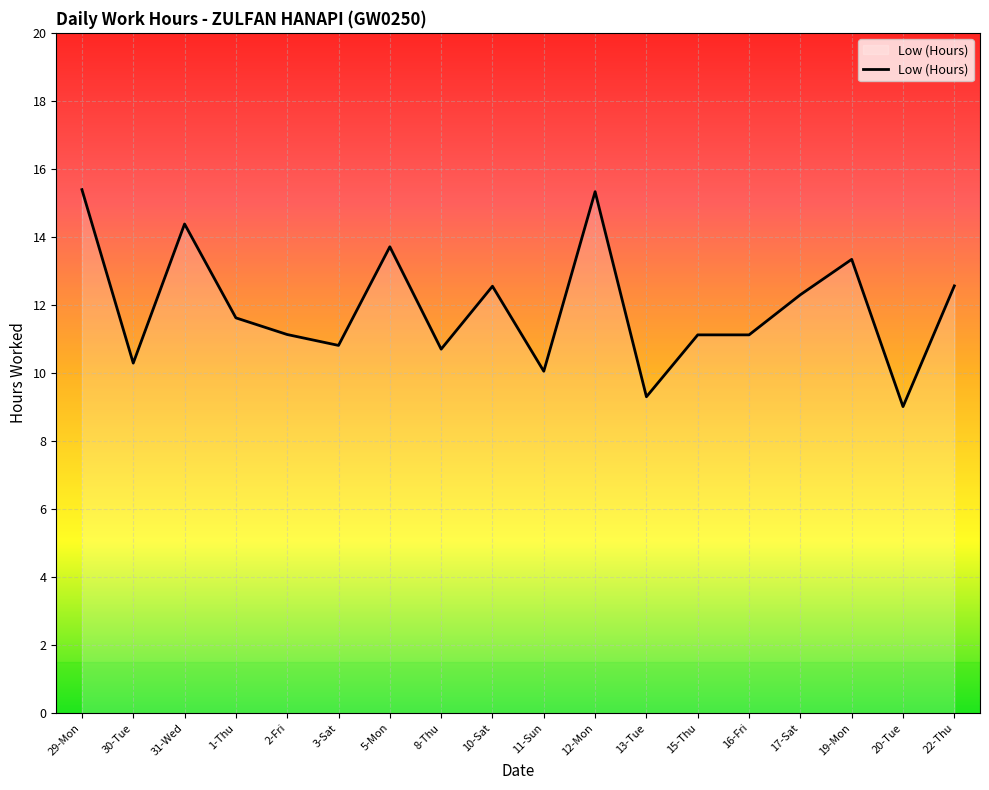

What is the ratio of the value at 1-Thu to the value at 15-Thu?

1.0